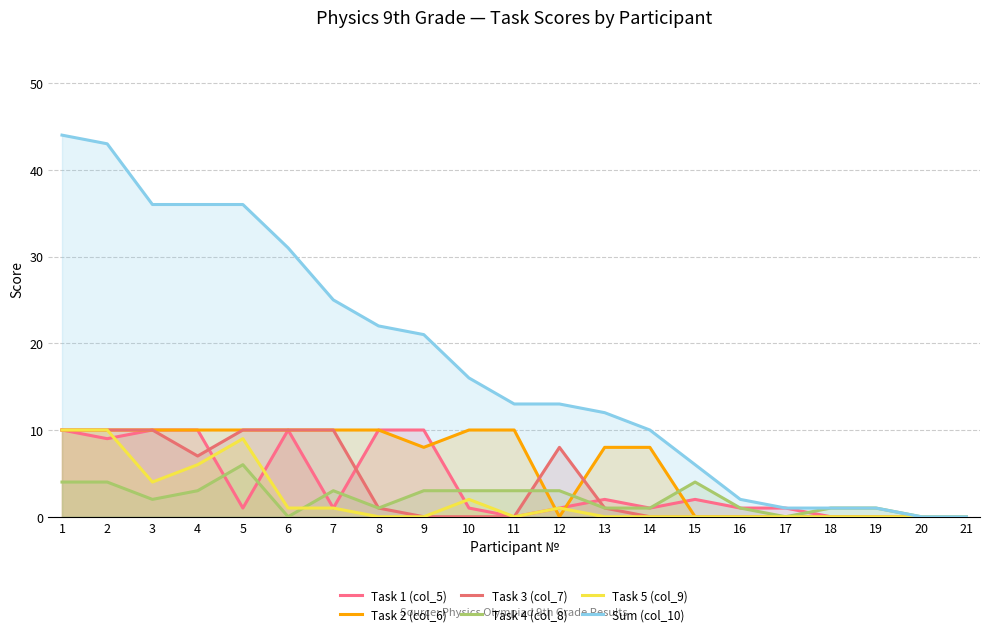

Between 1 and 11, which series saw the biggest shift?

Sum (col_10)